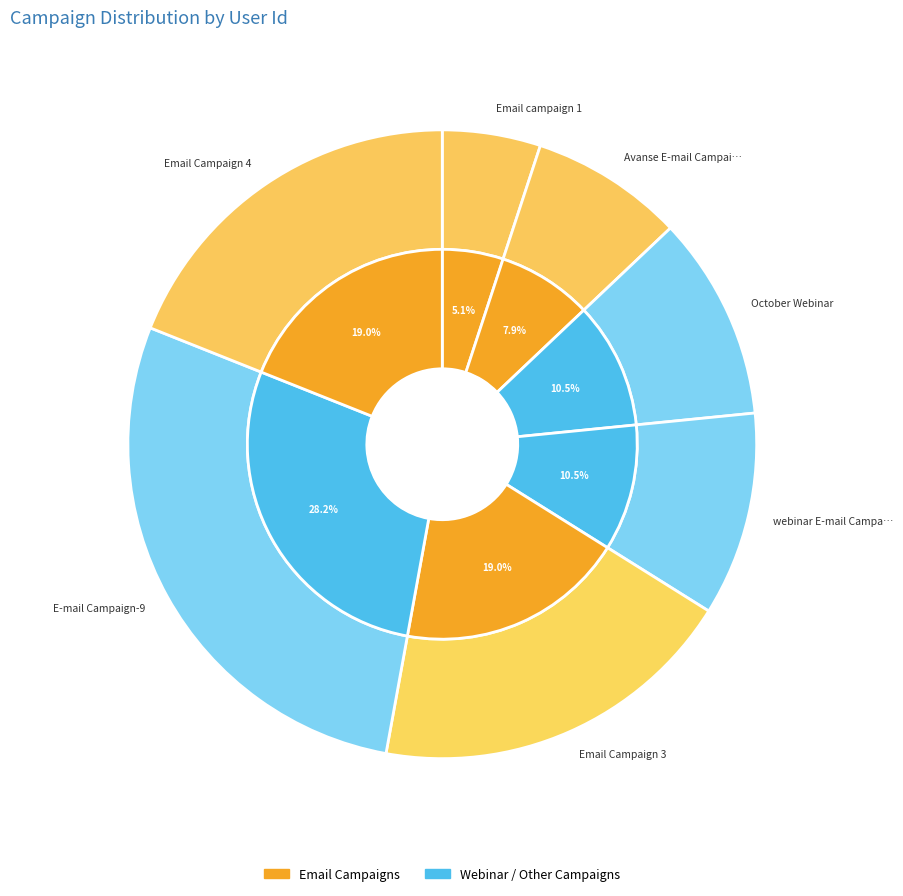

What percentage is NOT represented by Avanse E-mail Campaign 3?

92.1%